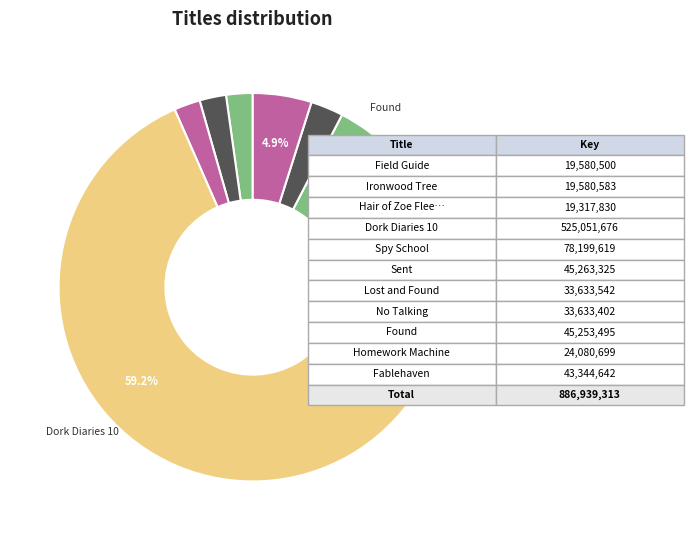

Count the number of slices in the pie.

11